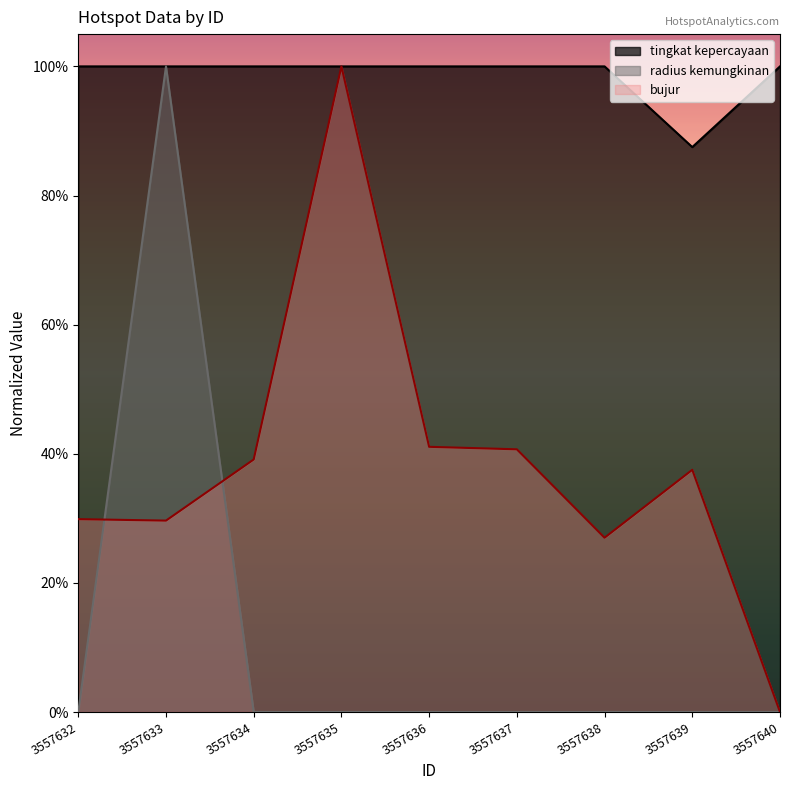

True or false: radius kemungkinan and tingkat kepercayaan cross at least once.

False